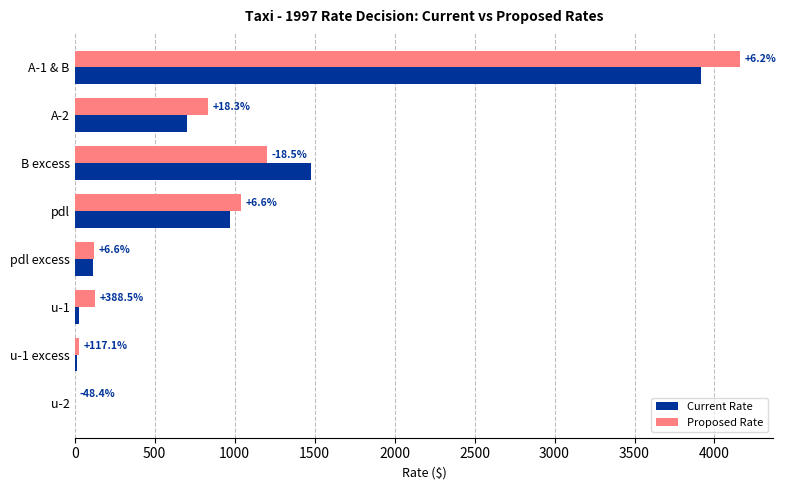

Which series has the largest total across all categories?

Proposed Rate